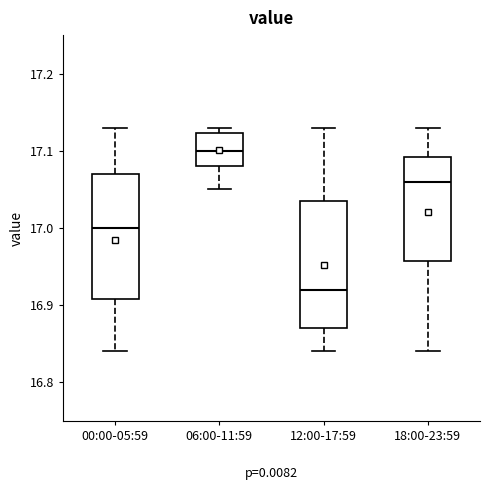

Where is the upper edge of the box for 18:00-23:59 on the y-axis? The values are not printed on the chart, so give them approximately, as read against the axis.

17.09